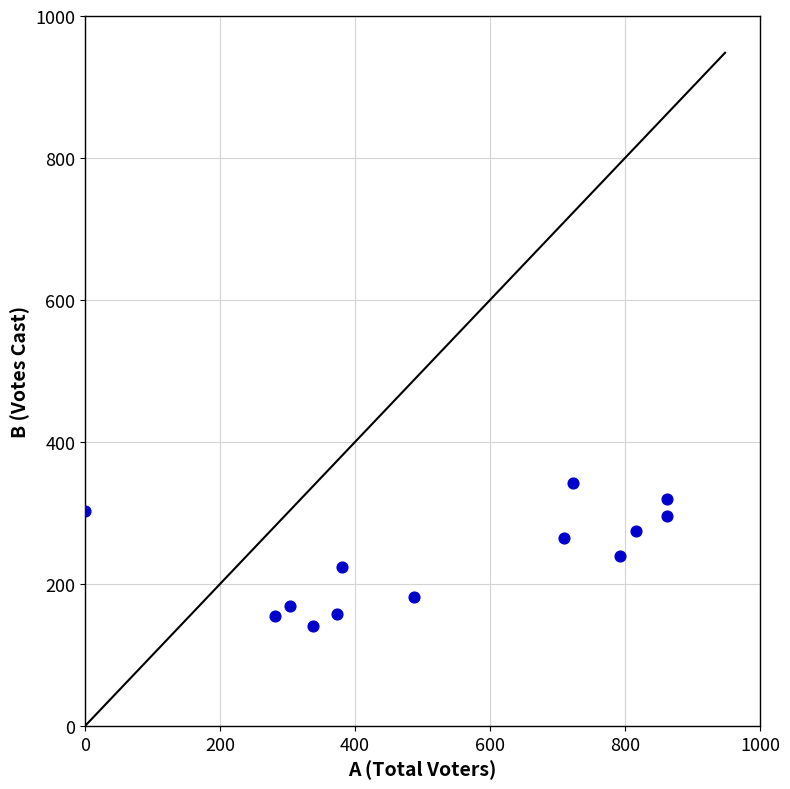

What is the range of Y values (max minus min)?

201